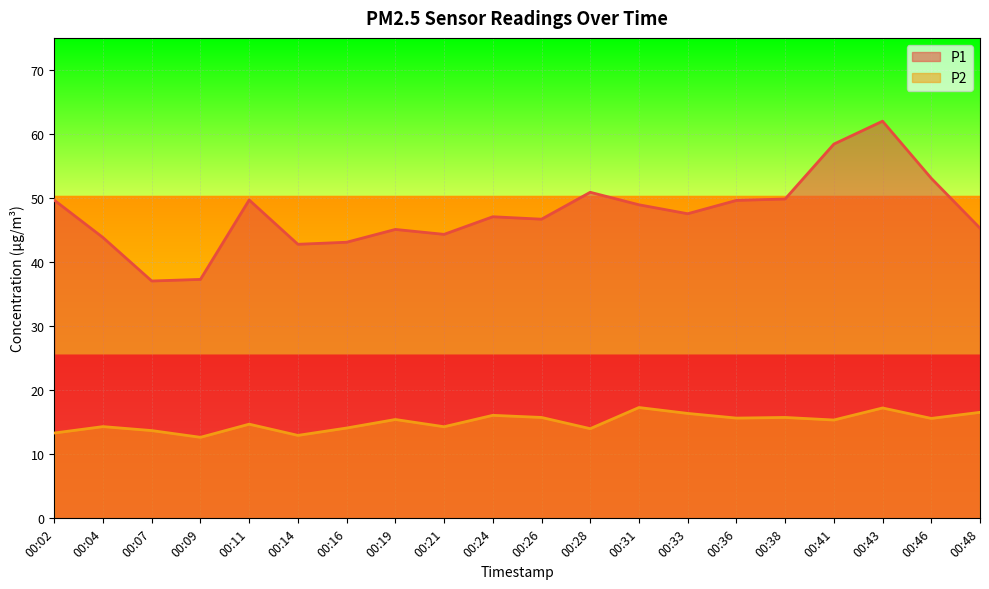

True or false: P2 and P1 cross at least once.

False